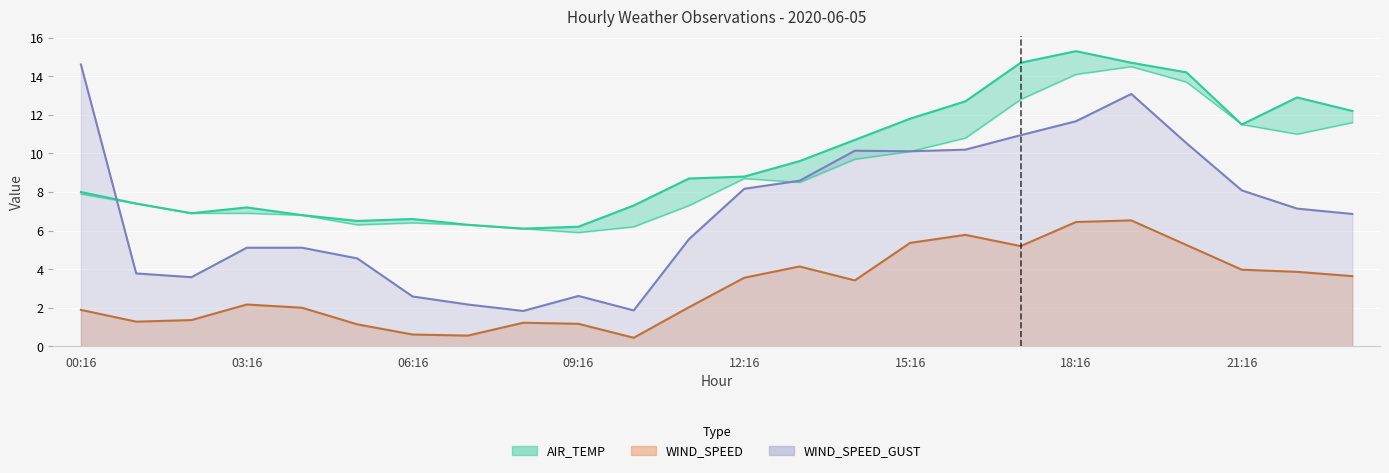

Which category has the highest value across all series?

18:16